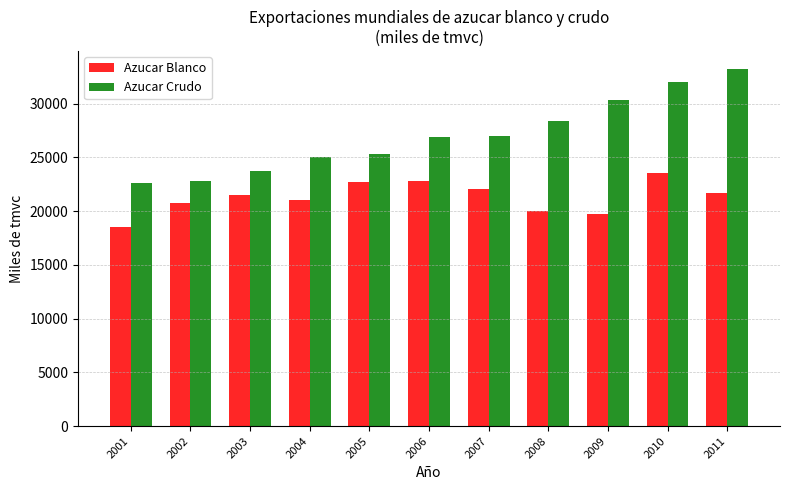

The Azucar Blanco series shows 22707.1 at 2005. True or false?

True